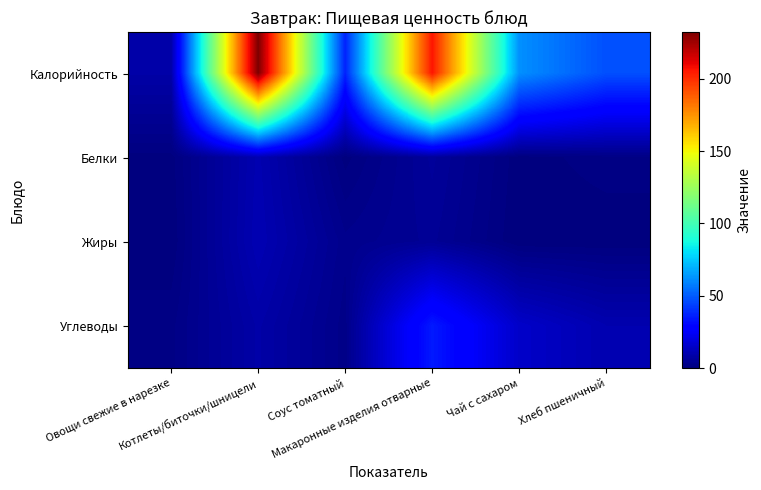

Which series has the widest spread of values?

Калорийность